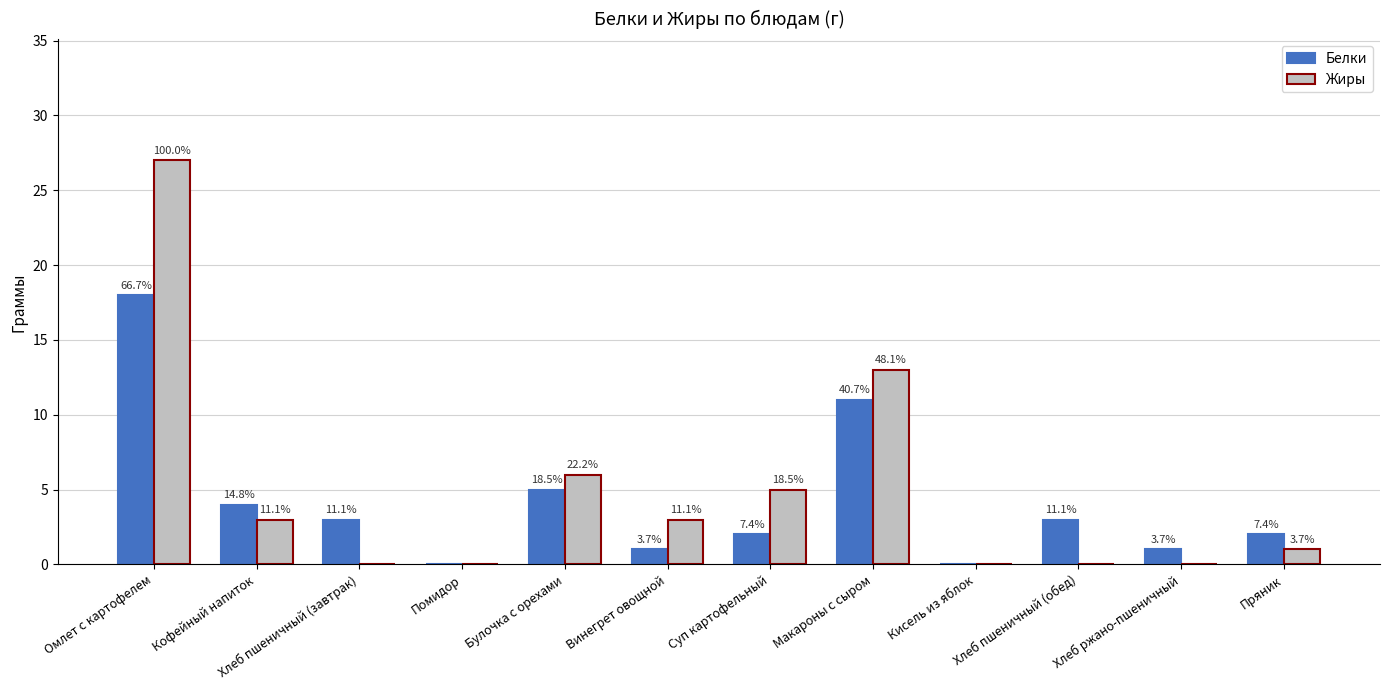

List the series in order of their peak value, lowest first.

Белки, Жиры